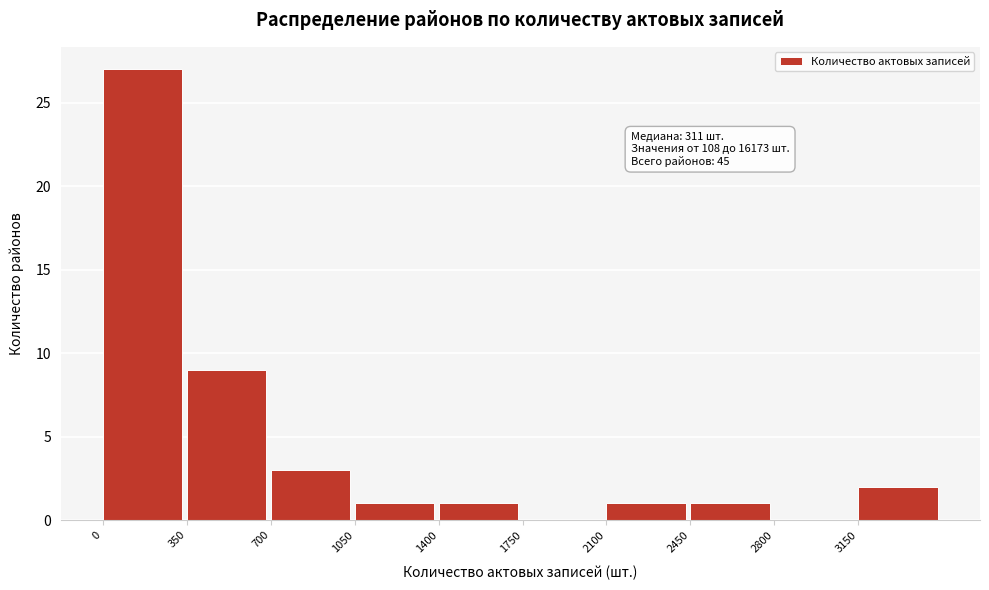

Which range on the x-axis has the tallest bar?

0 to 350